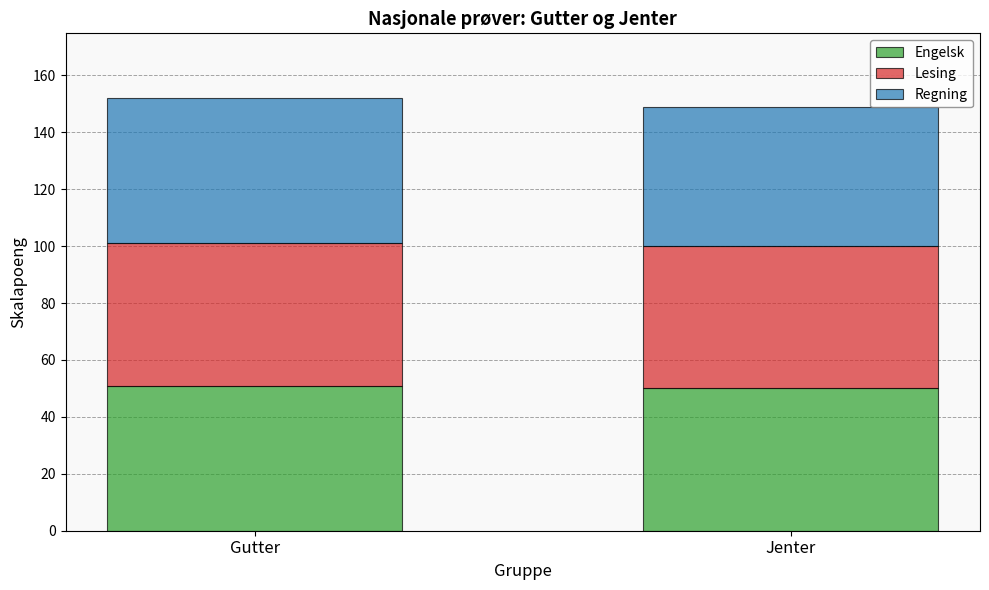

What are all the series names shown in the legend?

Engelsk, Lesing, Regning